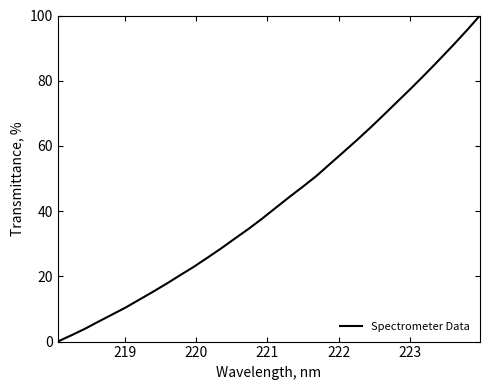

What is the difference between the maximum and minimum values?

100.0